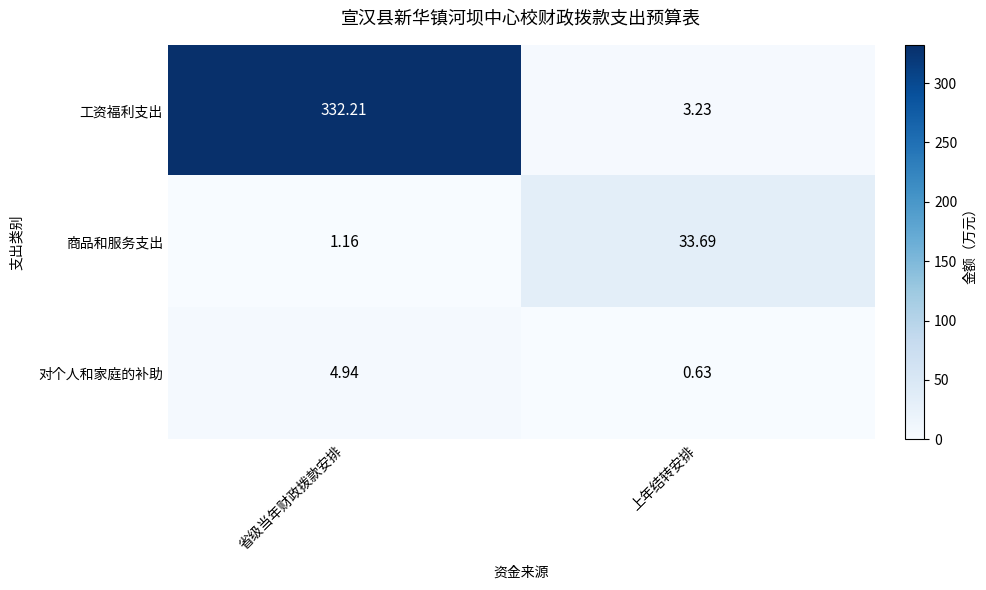

Which series has the largest total across all categories?

工资福利支出